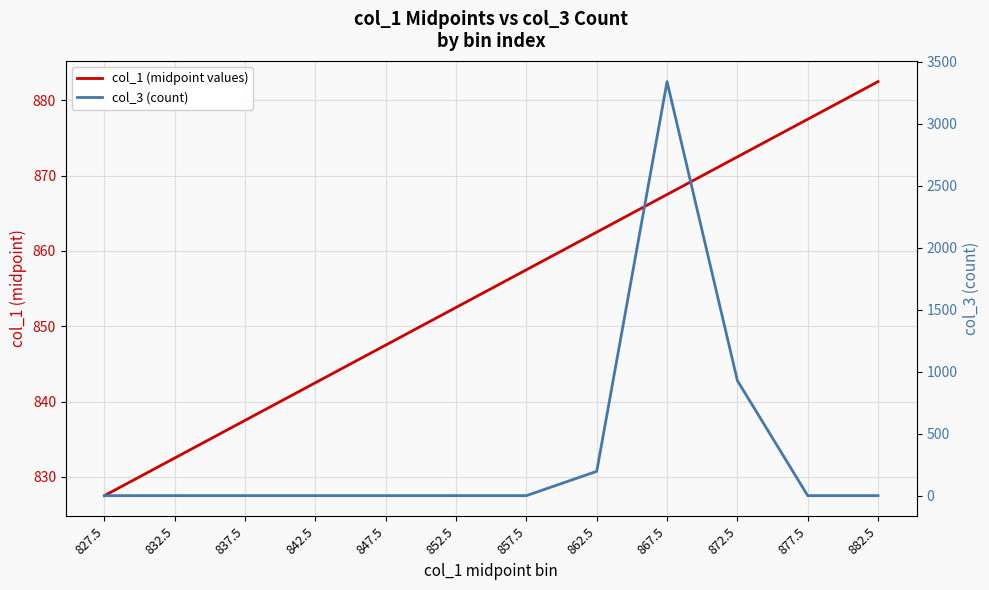

Rank the series by their maximum value, from lowest to highest.

col_1 (midpoint values), col_3 (count)